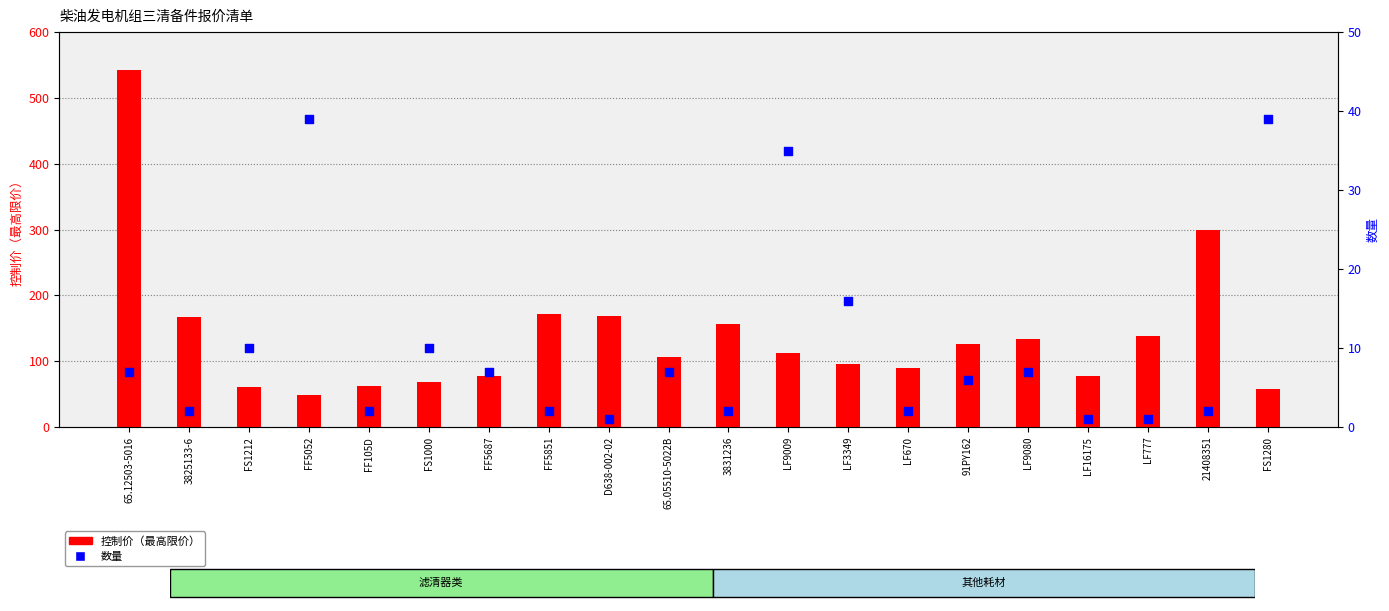

At which category is the sum across all series the highest?

65.12503-5016